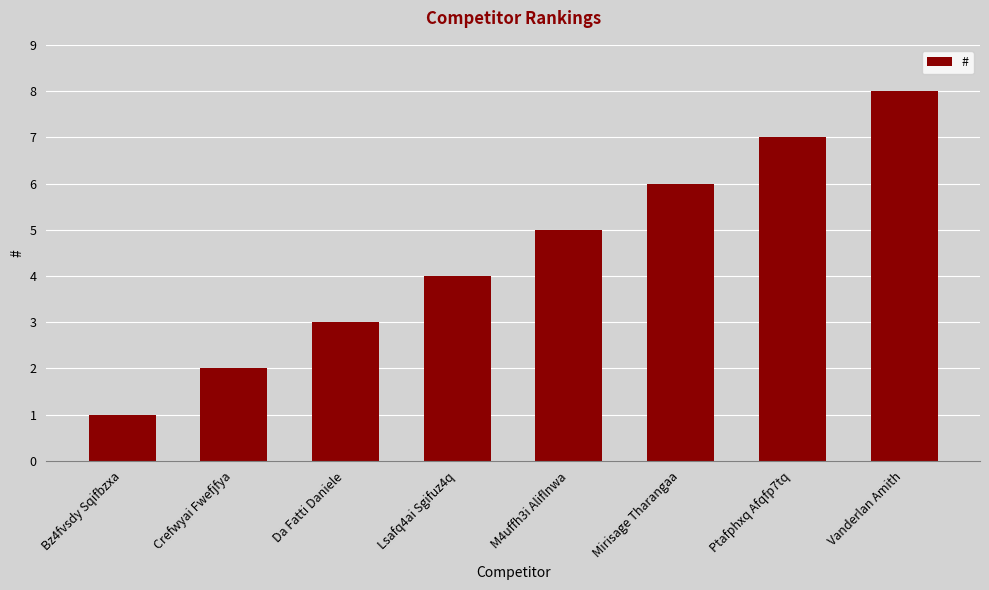

What is the greatest value displayed?

8